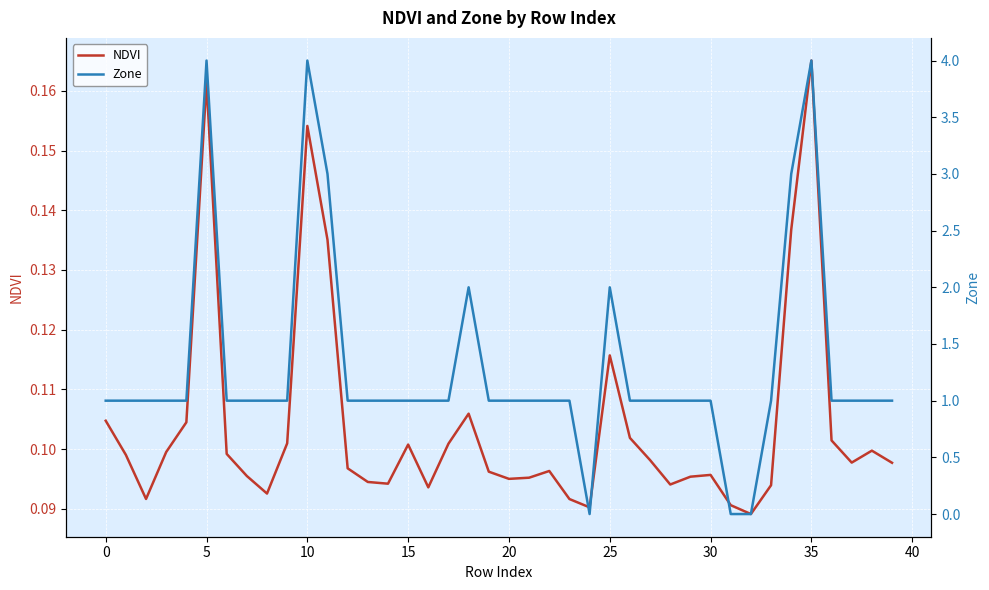

Reading right to left, extract all data points from this chart.

NDVI: 0.1	0.1	0.1	0.1	0.2	0.1	0.1	0.1	0.1	0.1	0.1	0.1	0.1	0.1	0.1	0.1	0.1	0.1	0.1	0.1	0.1	0.1	0.1	0.1	0.1	0.1	0.1	0.1	0.1	0.2	0.1	0.1	0.1	0.1	0.2	0.1	0.1	0.1	0.1	0.1
Zone: 1.0	1.0	1.0	1.0	4.0	3.0	1.0	0.0	0.0	1.0	1.0	1.0	1.0	1.0	2.0	0.0	1.0	1.0	1.0	1.0	1.0	2.0	1.0	1.0	1.0	1.0	1.0	1.0	3.0	4.0	1.0	1.0	1.0	1.0	4.0	1.0	1.0	1.0	1.0	1.0